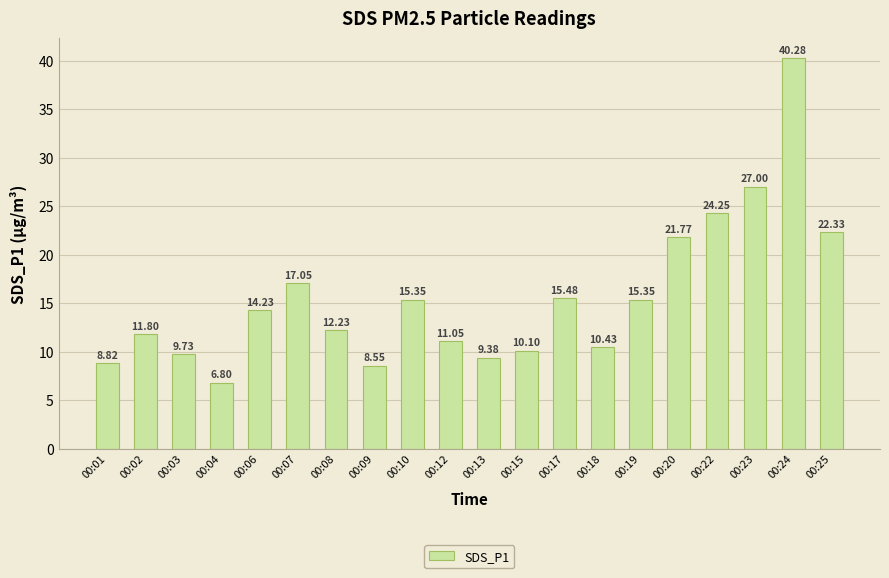

Between 00:17 and 00:10, which is larger?

00:17